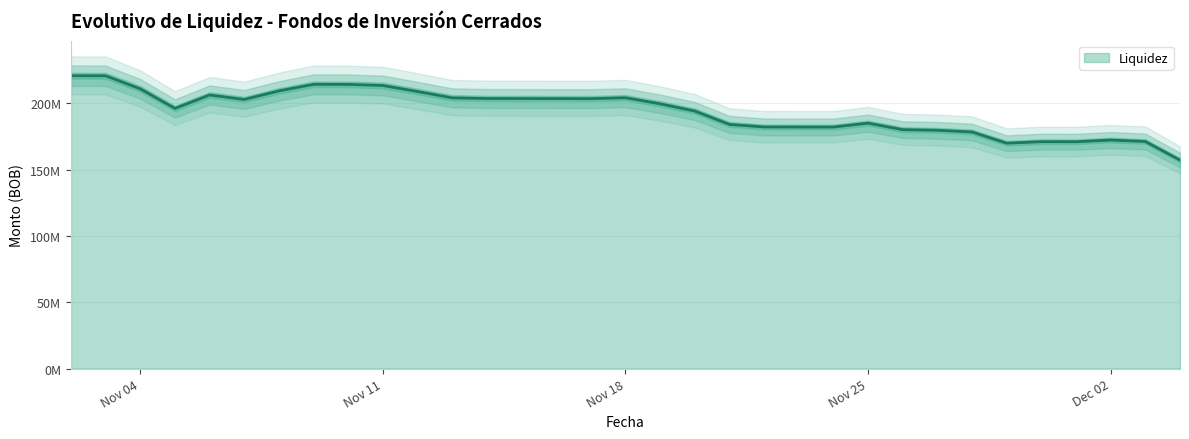

What is the change in value from 2024-11-05 to 2024-11-28?

-17776037.8